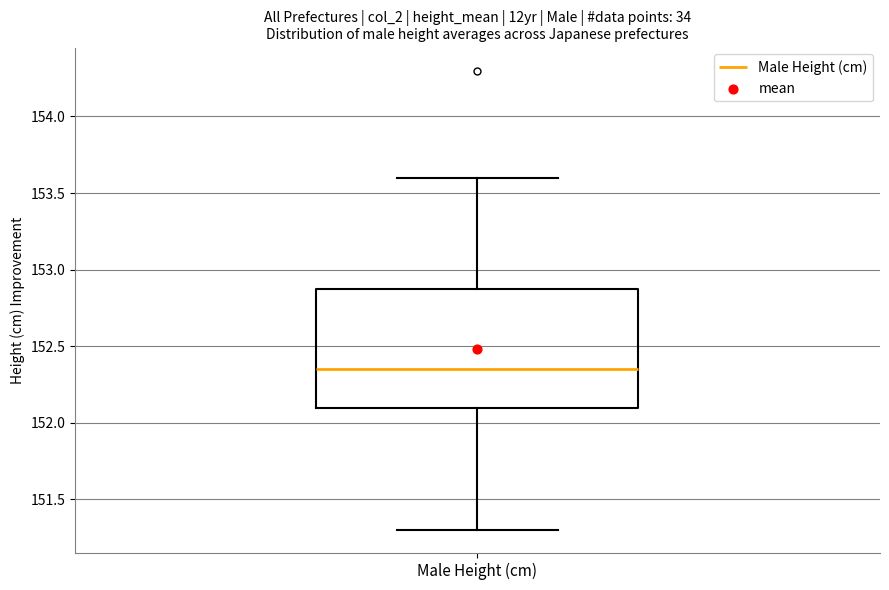

Where does the median line of the box for Male Height (cm) sit on the y-axis? The values are not printed on the chart, so give them approximately, as read against the axis.

152.35